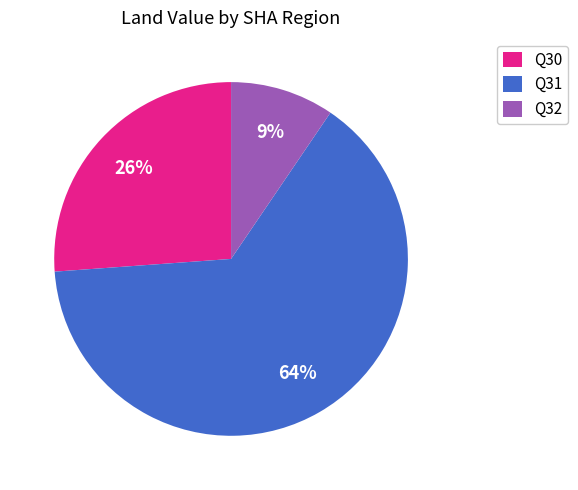

Is it true that Q30 is 10% of the pie?

False